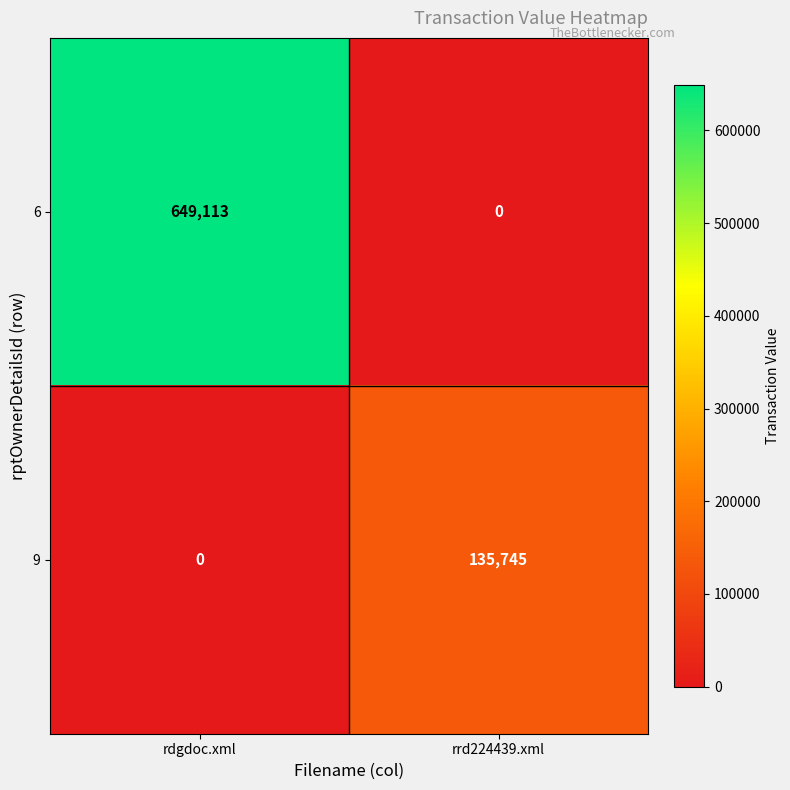

Reading left to right, transcribe all the data shown in this chart.

6: rdgdoc.xml=649113	rrd224439.xml=0
9: rdgdoc.xml=0	rrd224439.xml=135745